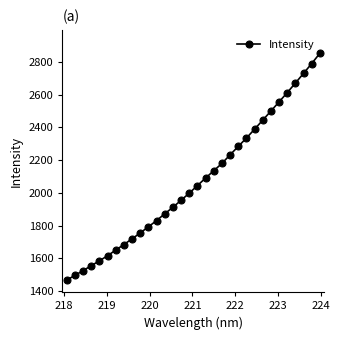

What is the smallest value displayed?

1467.0